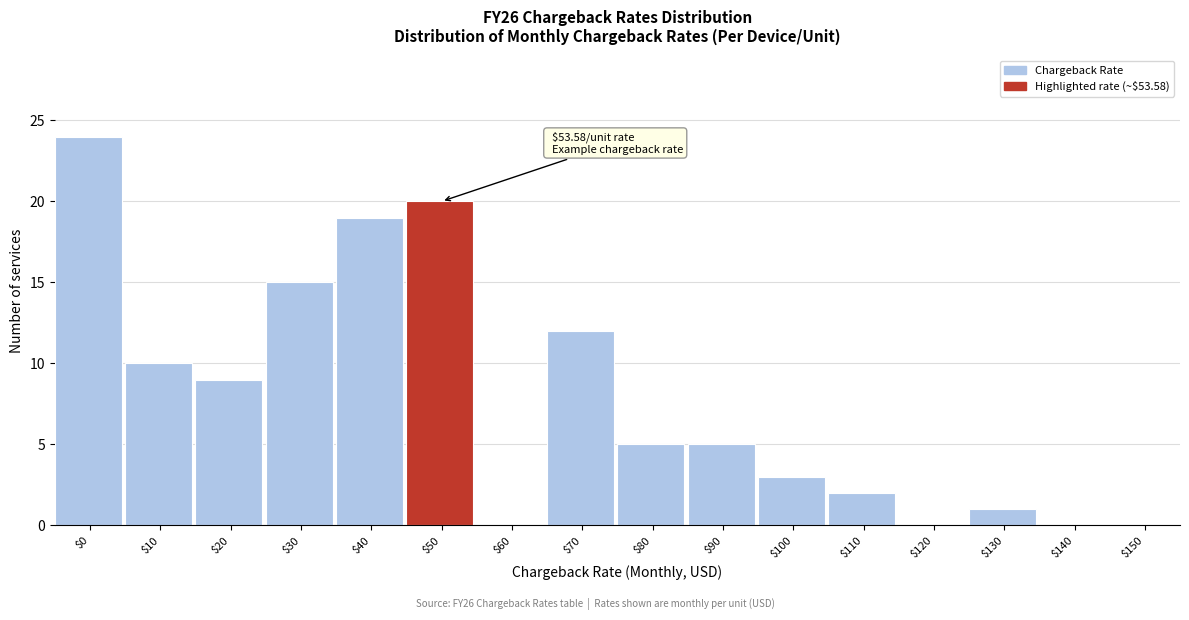

What is the sum of all values?

125